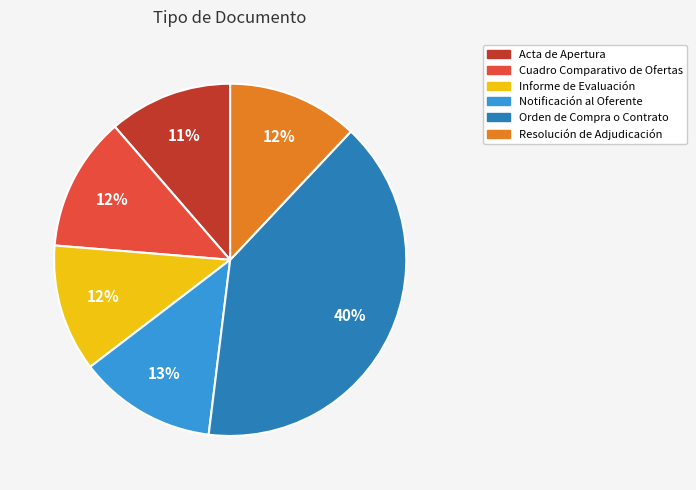

How many slices are in this pie chart?

6